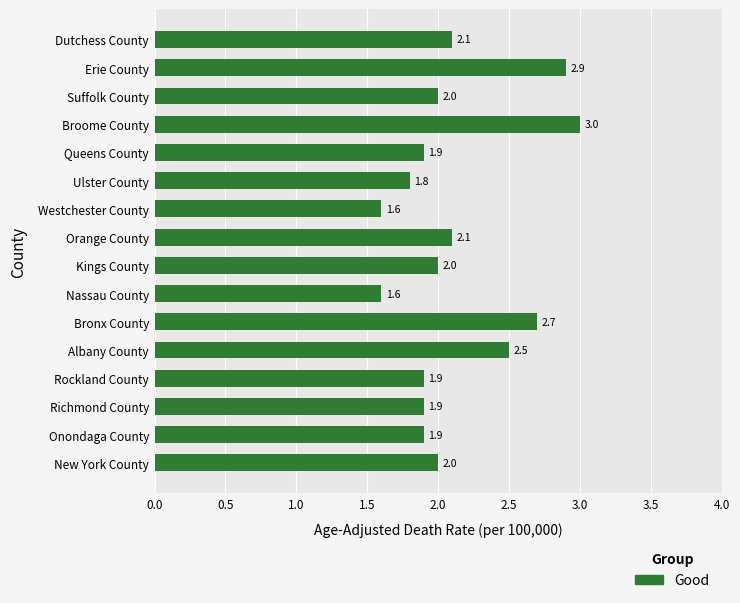

True or false: the data shows 2.9 at Erie County.

True